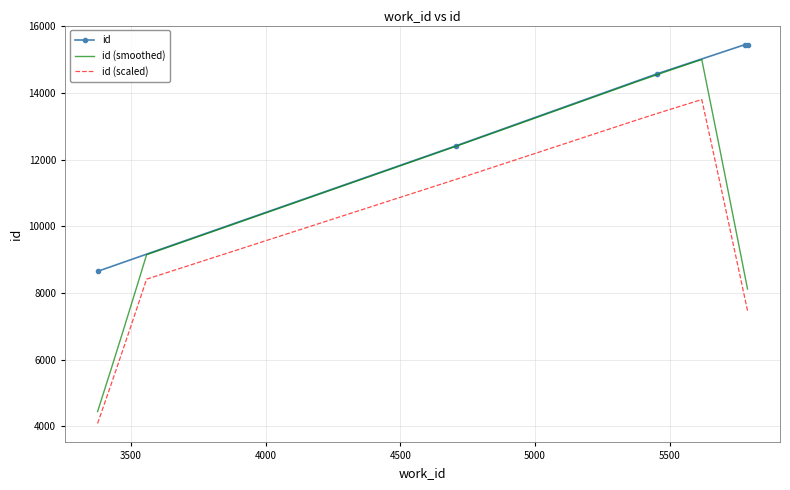

What is the sum of the values at 3376 and 5452?

23227